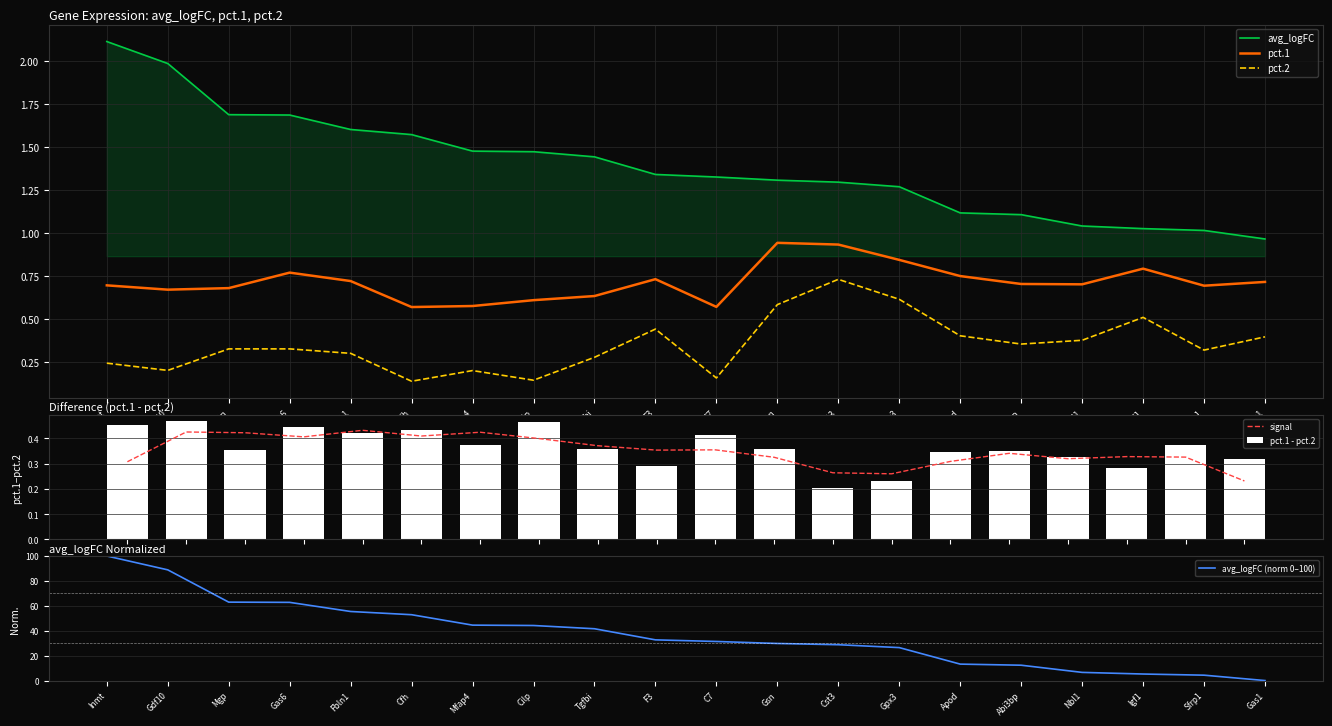

What is the difference between the maximum and minimum values in the avg_logFC (norm 0–100) series?

100.0